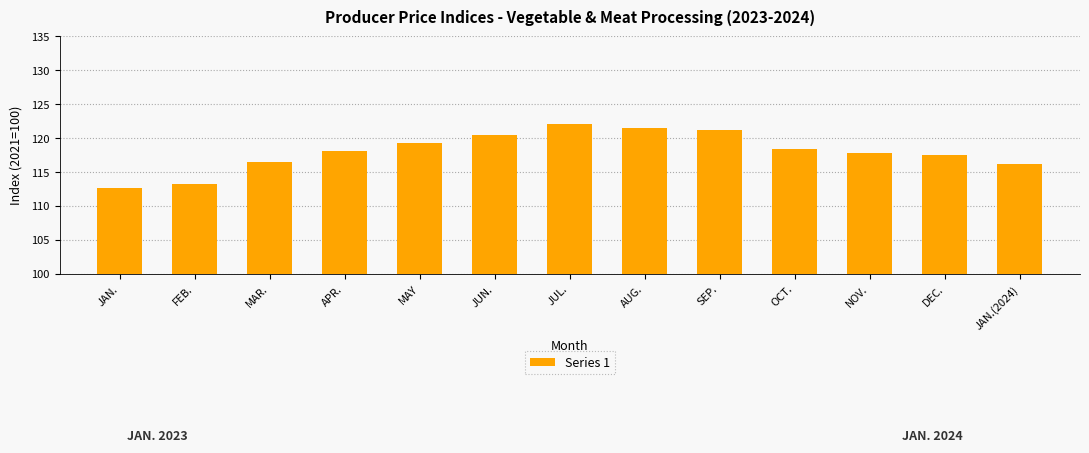

What is the ratio of the value at OCT. to the value at APR.?

1.0